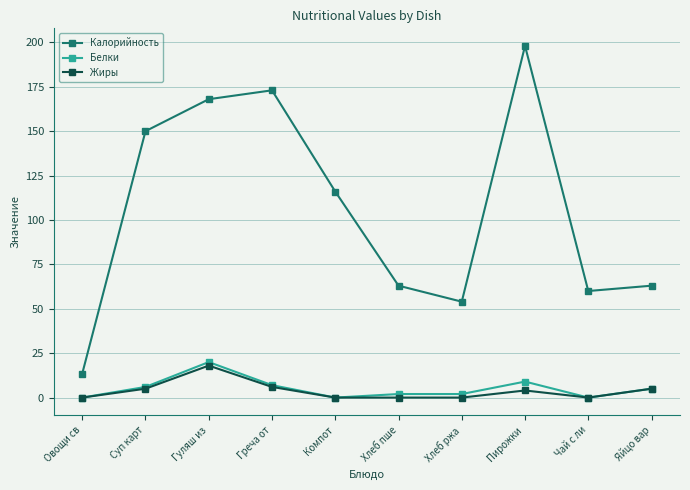

What is the total value across all series at Пирожки ?

211.0